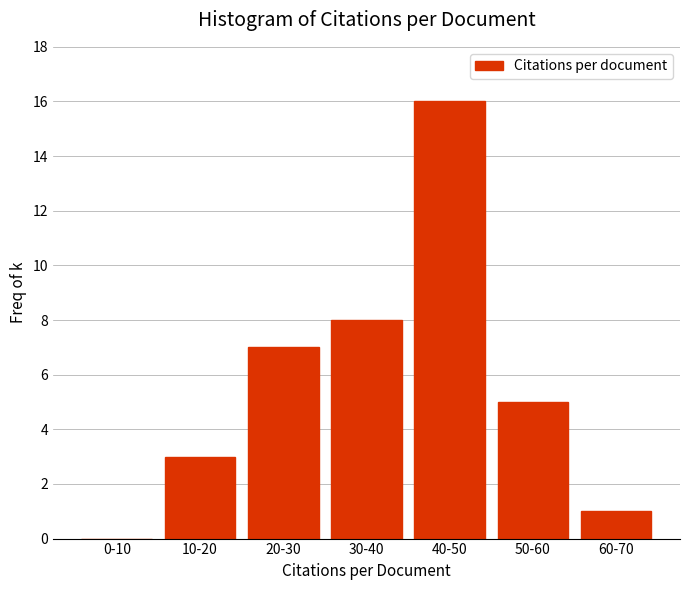

Reading right to left, list all the values displayed in this chart.

60-70=1	50-60=5	40-50=16	30-40=8	20-30=7	10-20=3	0-10=0